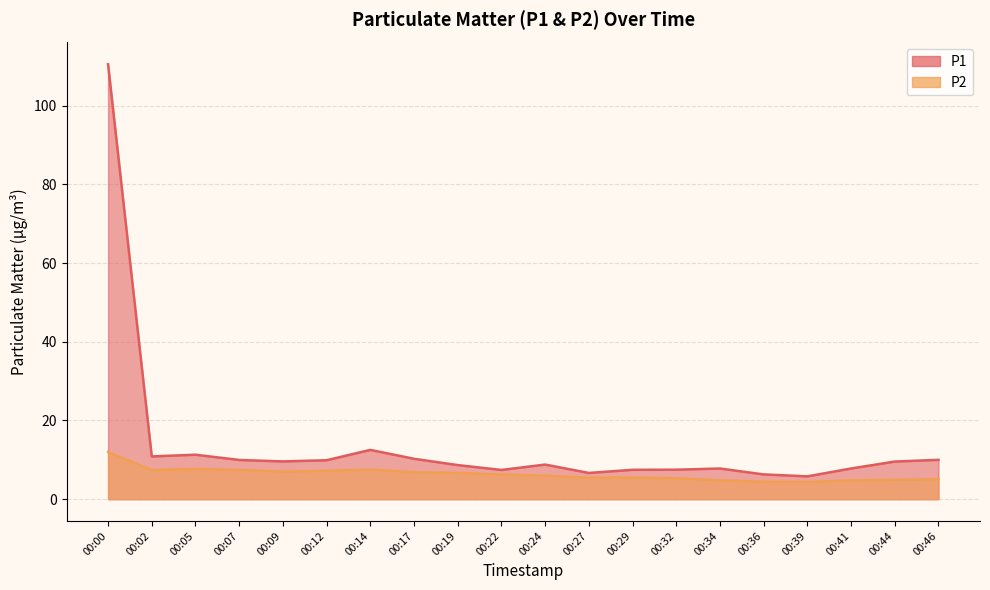

What is the highest value of the P1 series?

110.5